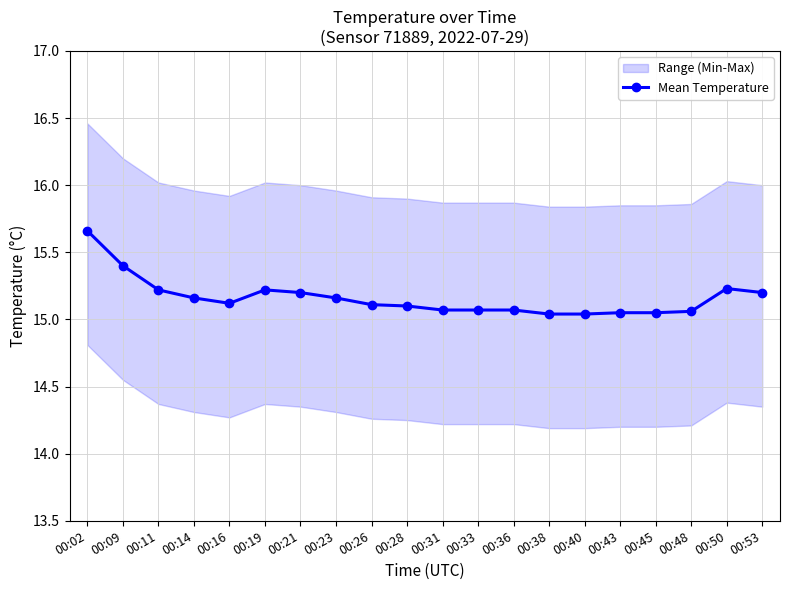

Reading left to right, extract all data points from this chart.

15.7	15.4	15.2	15.2	15.1	15.2	15.2	15.2	15.1	15.1	15.1	15.1	15.1	15.0	15.0	15.1	15.1	15.1	15.2	15.2